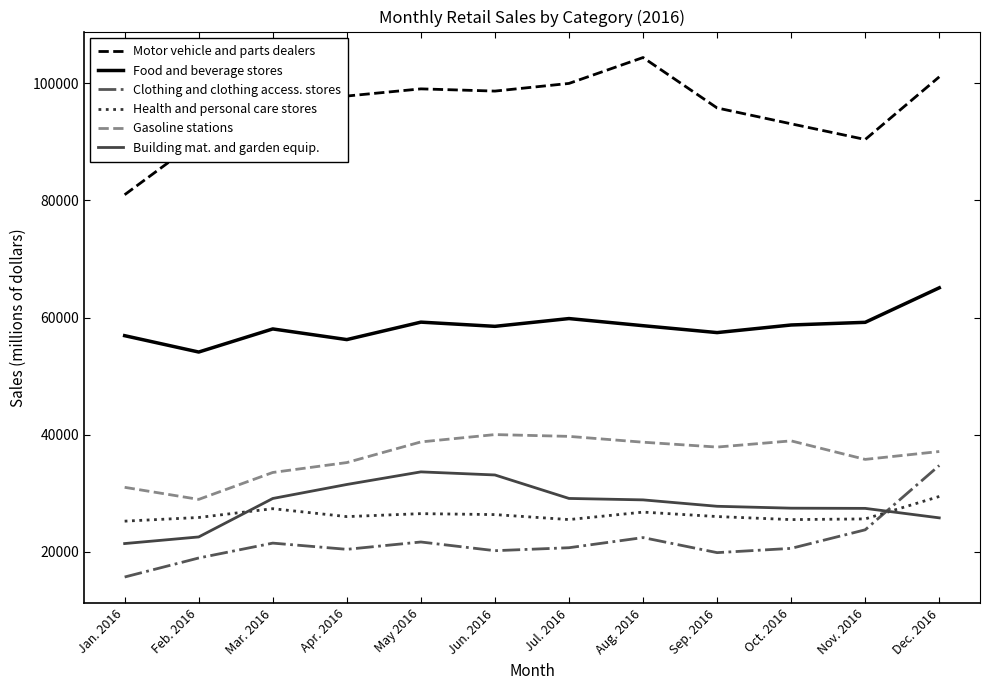

What position from the right is Dec. 2016?

1